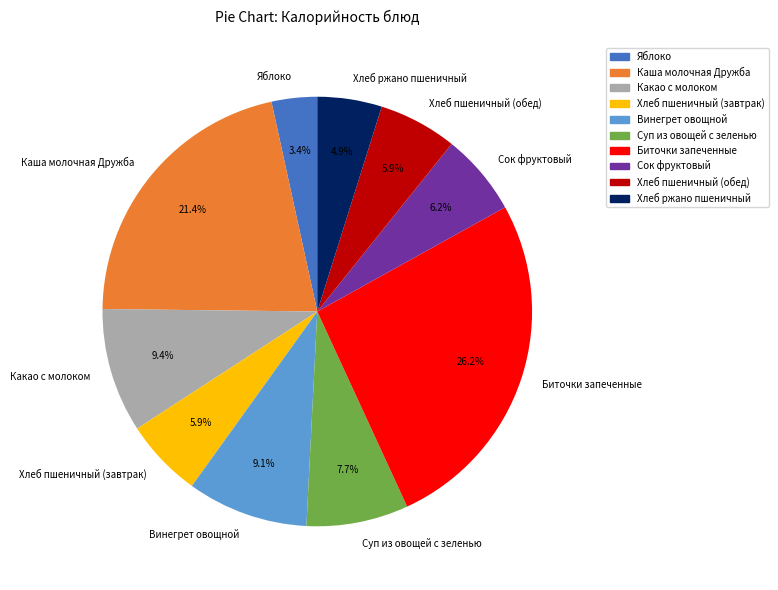

Approximately how many times larger is the value at Суп из овощей с зеленью compared to Винегрет овощной?

0.8